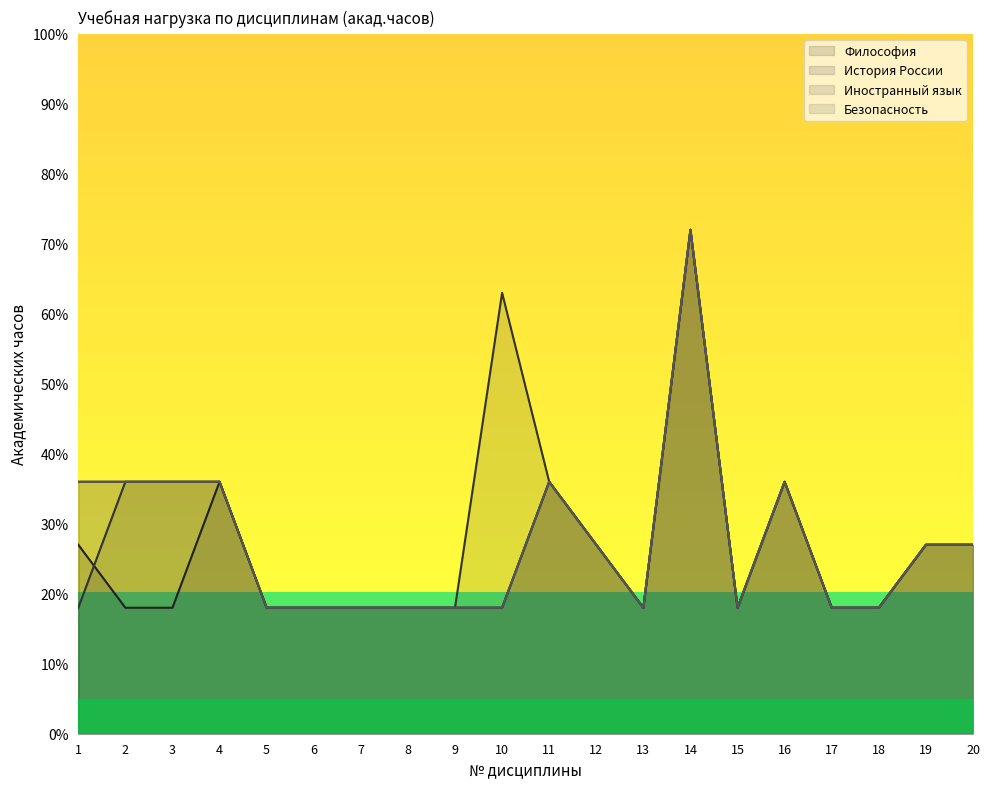

The Безопасность series shows 10 at 8. True or false?

False